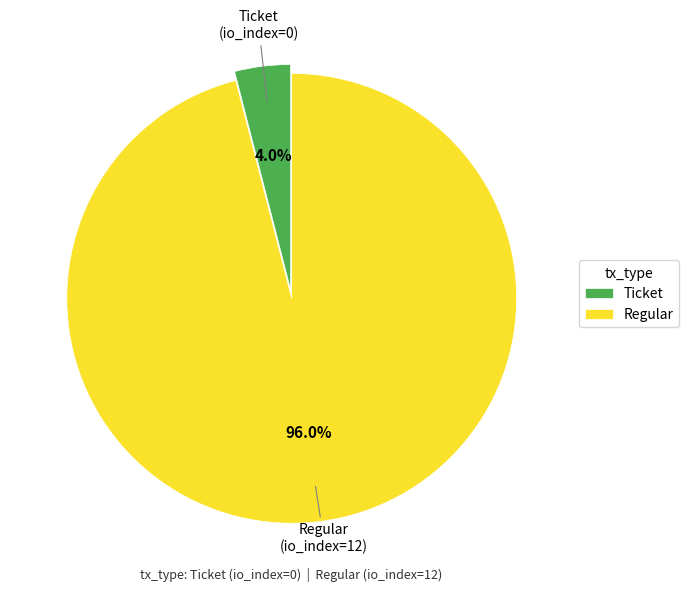

Does Ticket represent more than half of the total?

No